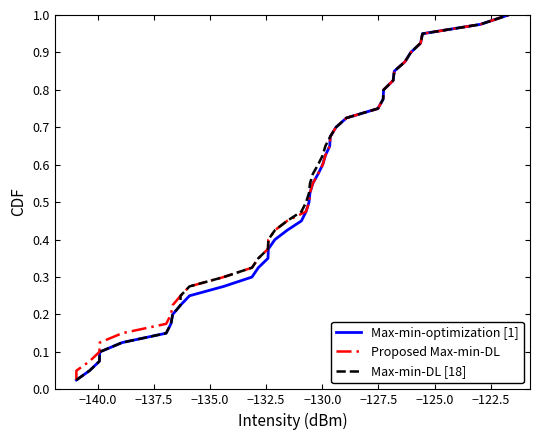

Reading left to right, extract all data points from this chart.

Max-min-optimization [1]: 0.0	0.1	0.1	0.1	0.1	0.1	0.2	0.2	0.2	0.2	0.3	0.3	0.3	0.3	0.4	0.4	0.4	0.5	0.5	0.5	0.5	0.6	0.6	0.6	0.6	0.7	0.7	0.7	0.7	0.8	0.8	0.8	0.8	0.8	0.9	0.9	0.9	0.9	1.0	1.0
Proposed Max-min-DL: 0.0	0.1	0.1	0.1	0.1	0.1	0.2	0.2	0.2	0.2	0.3	0.3	0.3	0.3	0.4	0.4	0.4	0.5	0.5	0.5	0.5	0.6	0.6	0.6	0.6	0.7	0.7	0.7	0.7	0.8	0.8	0.8	0.8	0.8	0.9	0.9	0.9	0.9	1.0	1.0
Max-min-DL [18]: 0.0	0.1	0.1	0.1	0.1	0.1	0.2	0.2	0.2	0.2	0.3	0.3	0.3	0.3	0.4	0.4	0.4	0.5	0.5	0.5	0.5	0.6	0.6	0.6	0.6	0.7	0.7	0.7	0.7	0.8	0.8	0.8	0.8	0.8	0.9	0.9	0.9	0.9	1.0	1.0